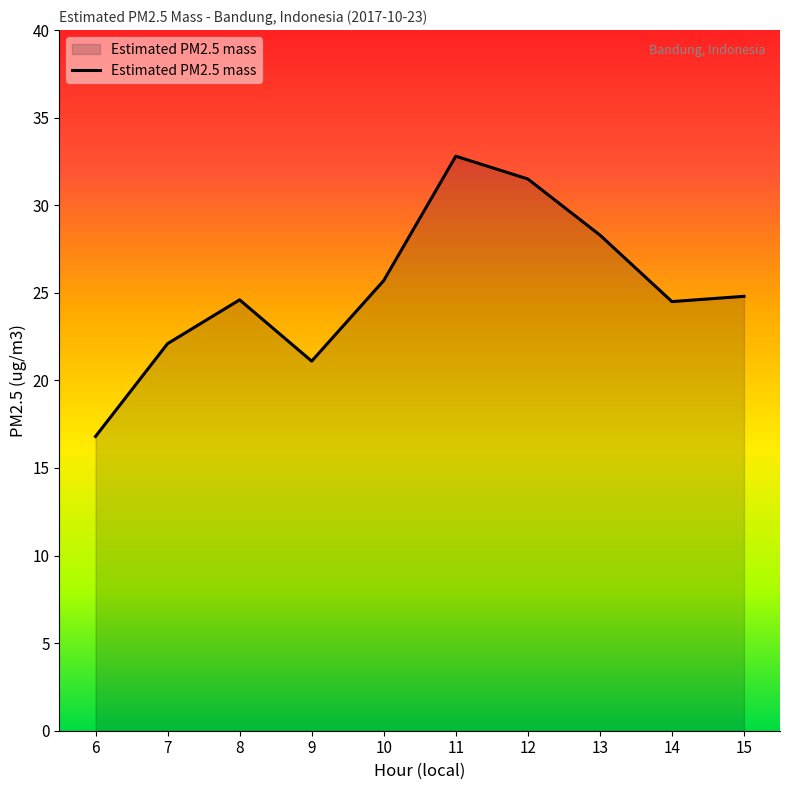

Where does the data first go above 24?

8